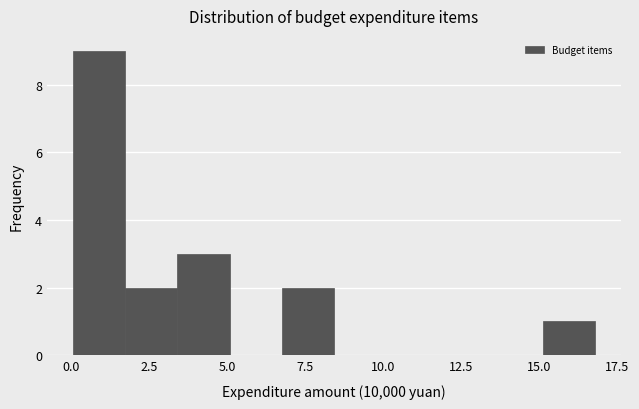

Read against the x-axis, roughly where is the centre of the tallest bar?

1.0